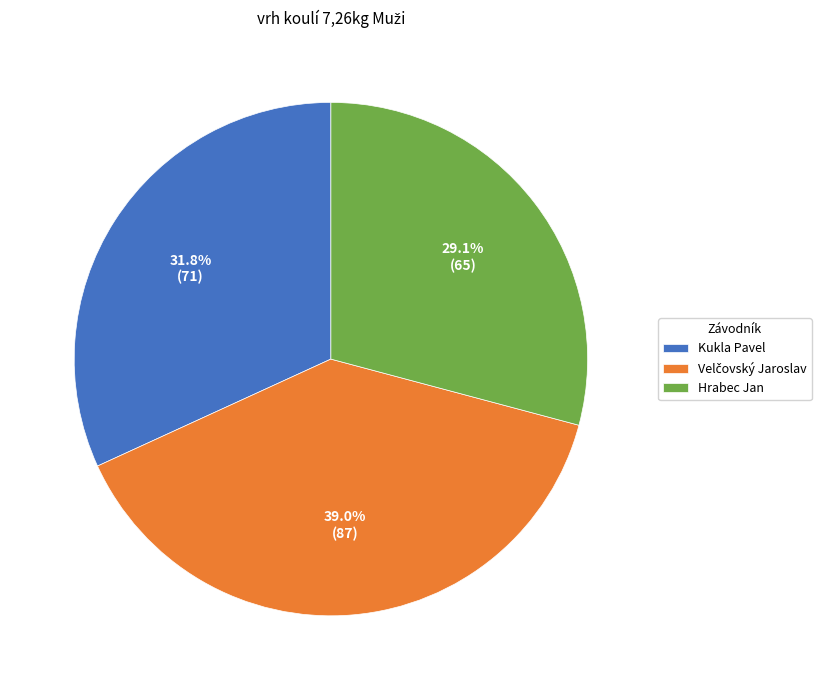

What percentage is NOT represented by Hrabec Jan?

70.9%